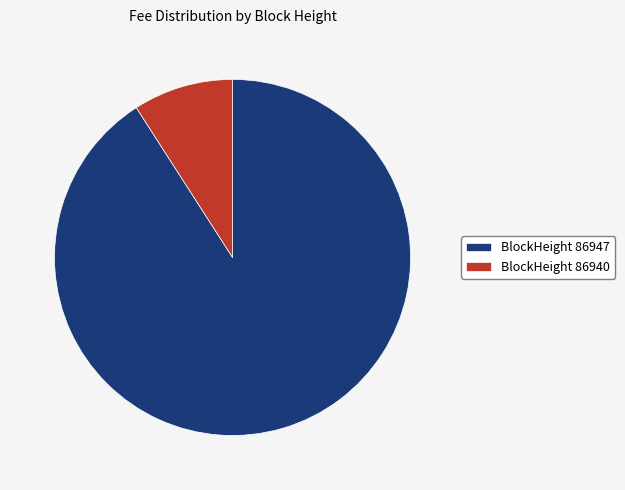

How many segments does this pie chart have?

2